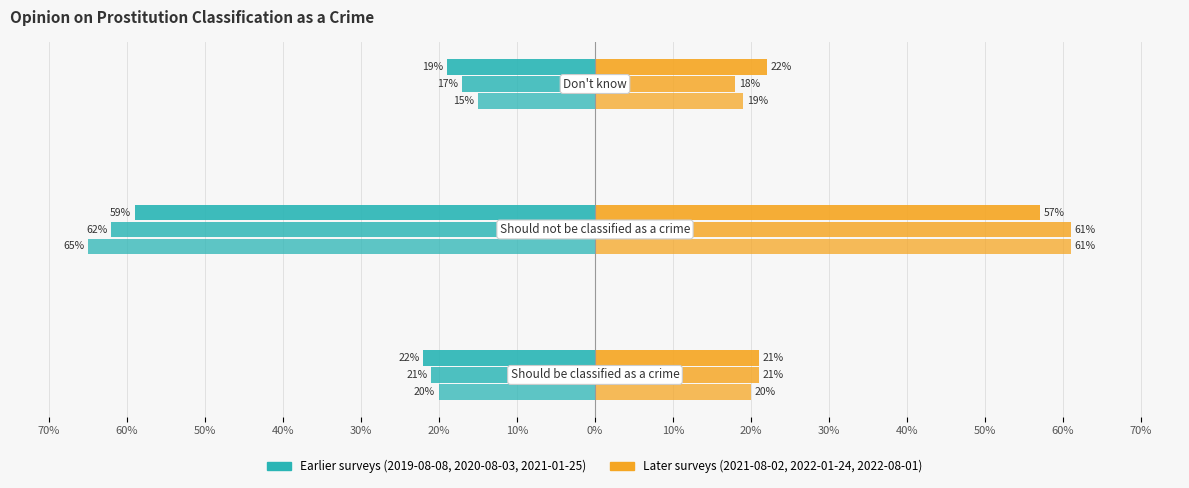

What is the difference between the 2021-08-02 values at Should not be classified as a crime and Should be classified as a crime?

0.4